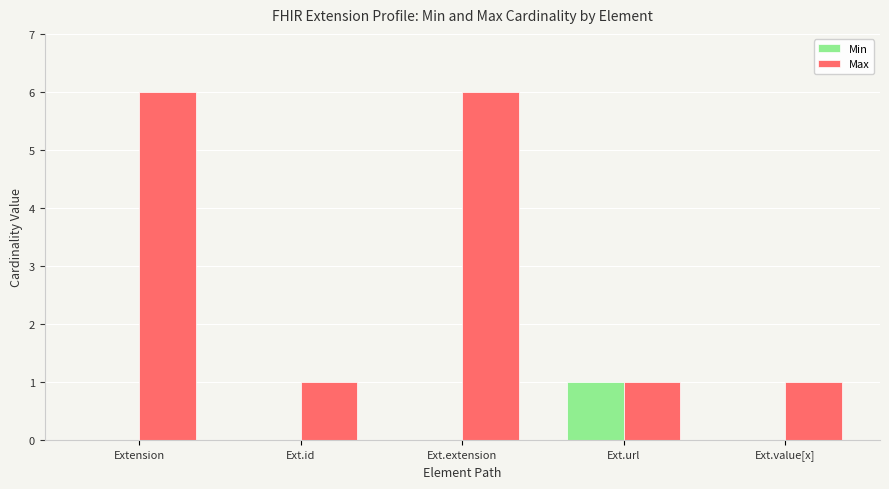

What is the sum of all Min values?

1